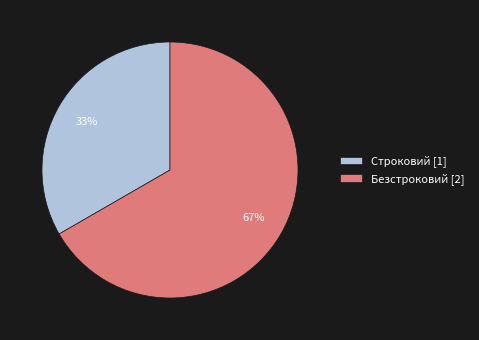

To the nearest percent, what is the average slice percentage?

50%